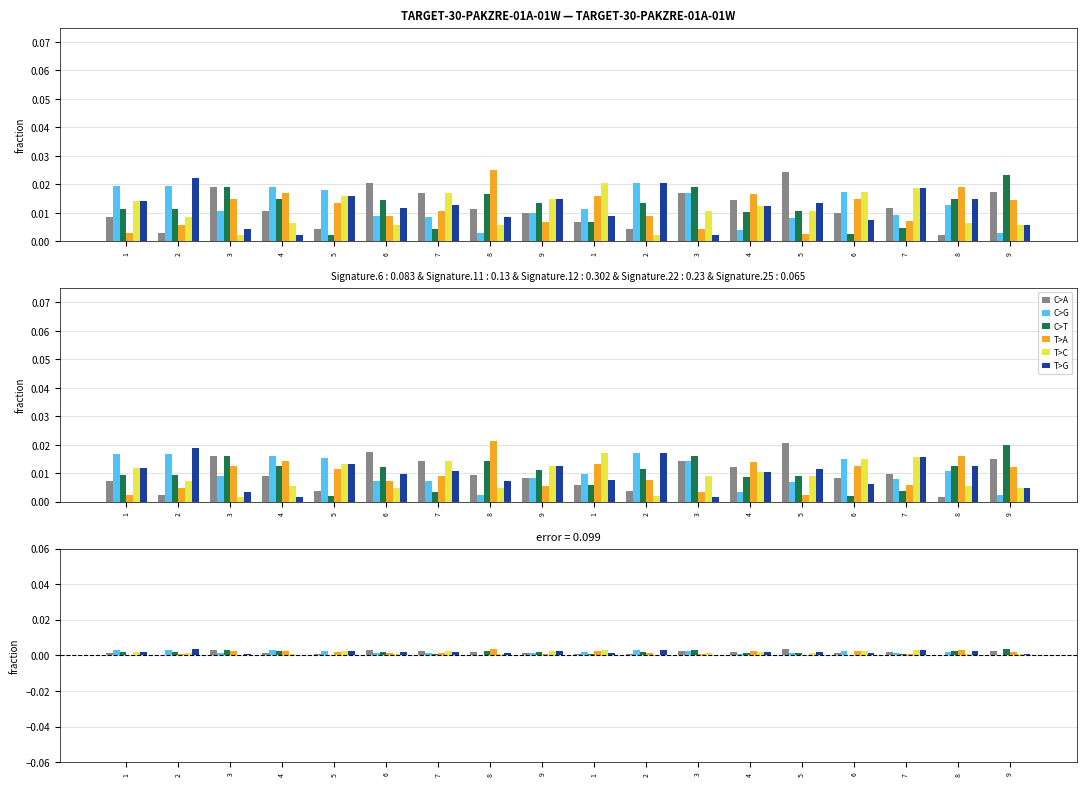

The T>A series shows 0.0 at 9. True or false?

False